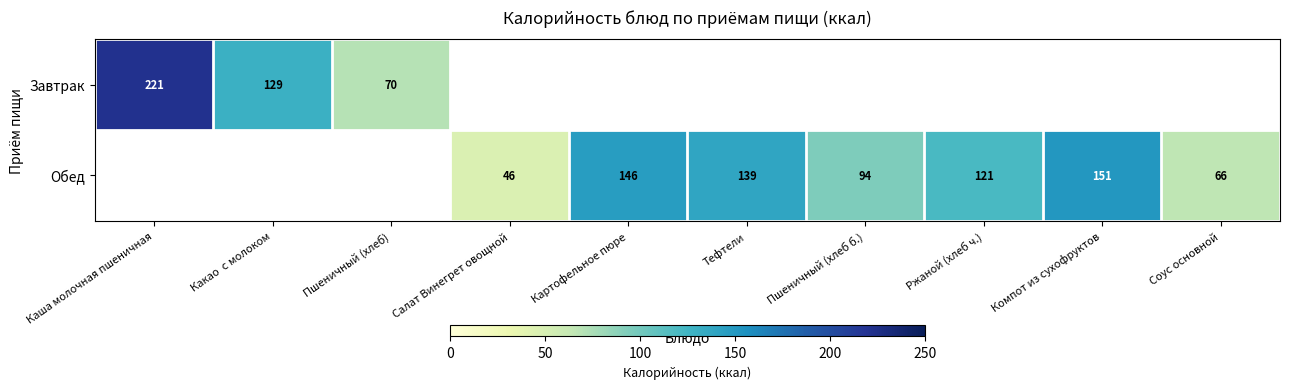

Is it true that Обед equals 97 at Тефтели?

False